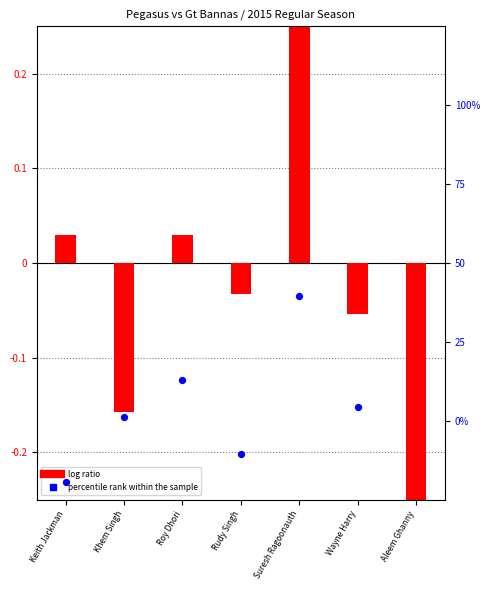

Which series has the largest total across all categories?

log ratio